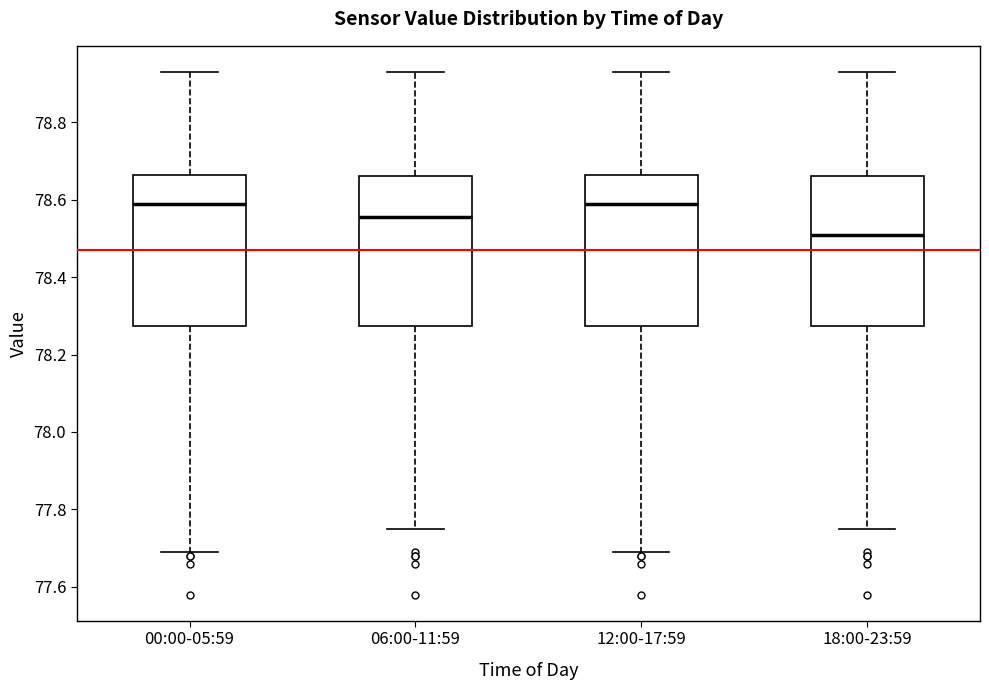

Which box has the lowest median line?

18:00-23:59